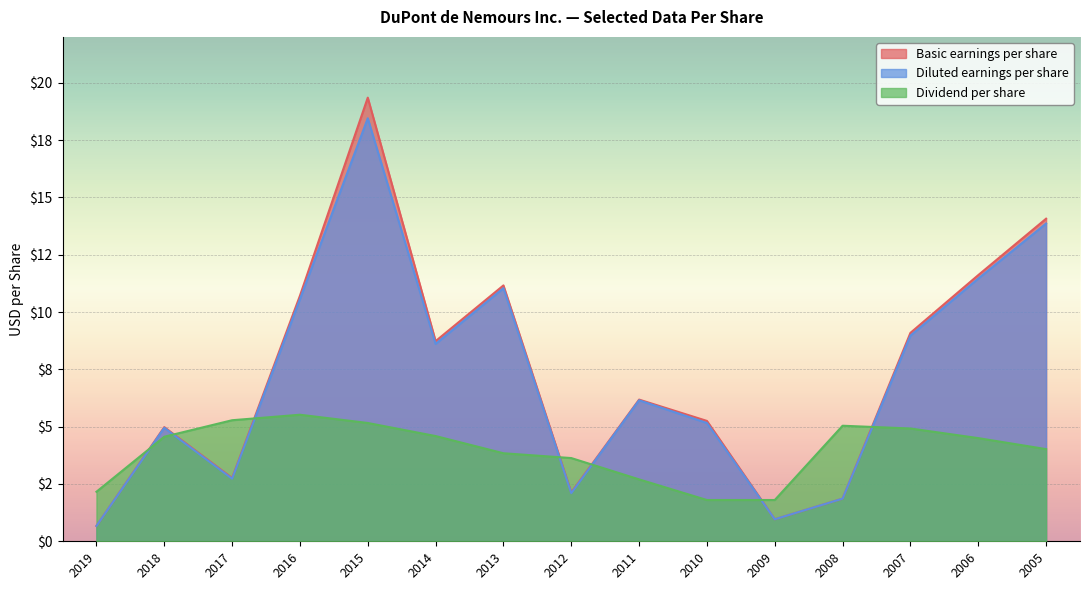

Reading right to left, extract all data points from this chart.

Basic earnings per share: 14.1	11.6	9.1	1.9	1.0	5.2	6.2	2.1	11.2	8.7	19.4	10.7	2.8	5.0	0.7
Diluted earnings per share: 13.9	11.5	9.0	1.9	1.0	5.2	6.2	2.1	11.0	8.6	18.4	10.6	2.7	5.0	0.7
Dividend per share: 4.0	4.5	4.9	5.0	1.8	1.8	2.7	3.6	3.8	4.6	5.2	5.5	5.3	4.6	2.2